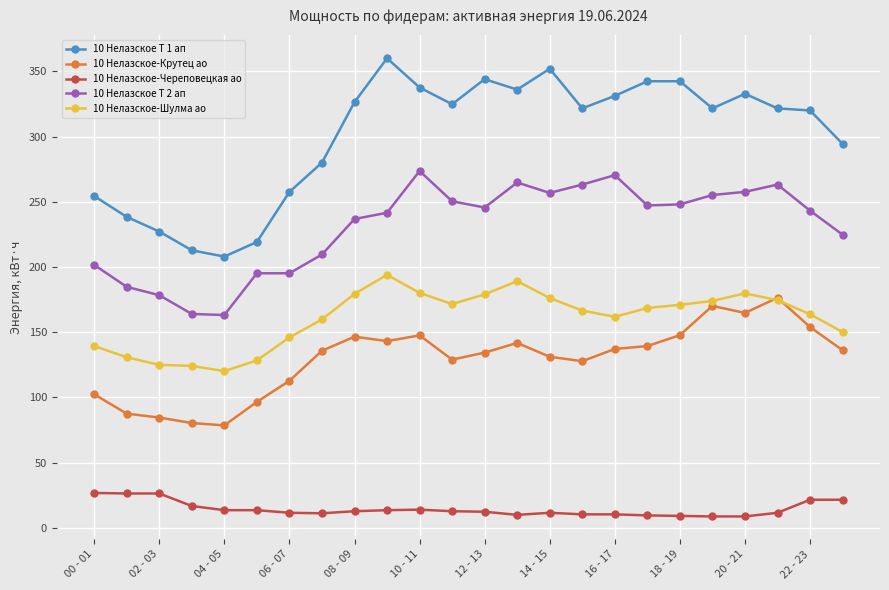

True or false: 10 Нелазское-Шулма ао and 10 Нелазское Т 1 ап intersect in this chart.

False